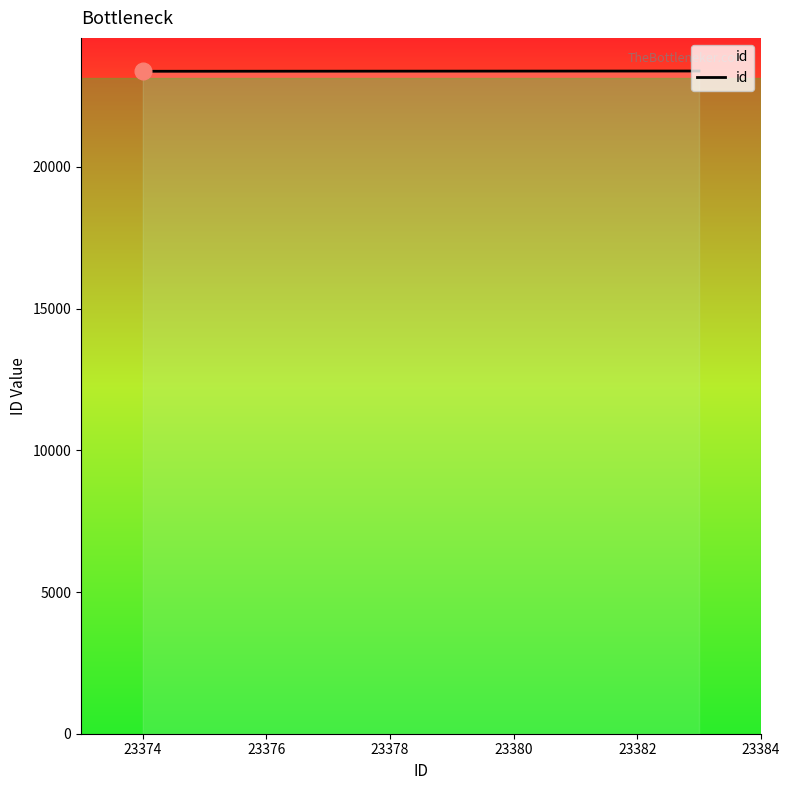

How many lines are shown in the chart?

1